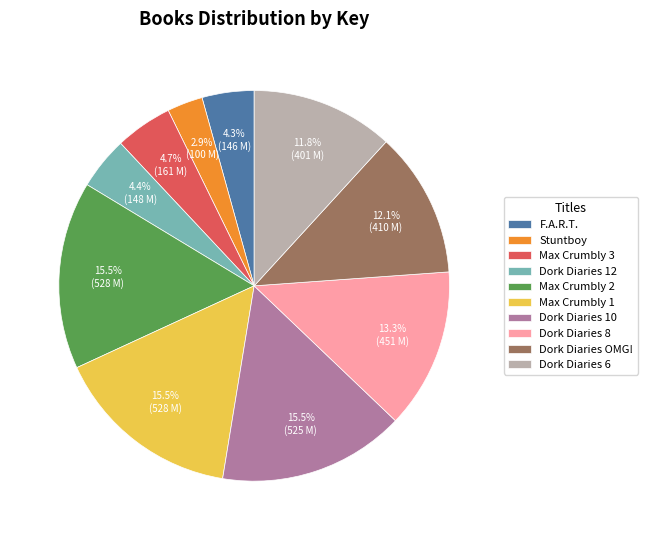

Approximately how many times larger is the value at F.A.R.T. compared to Dork Diaries OMG!?

0.4